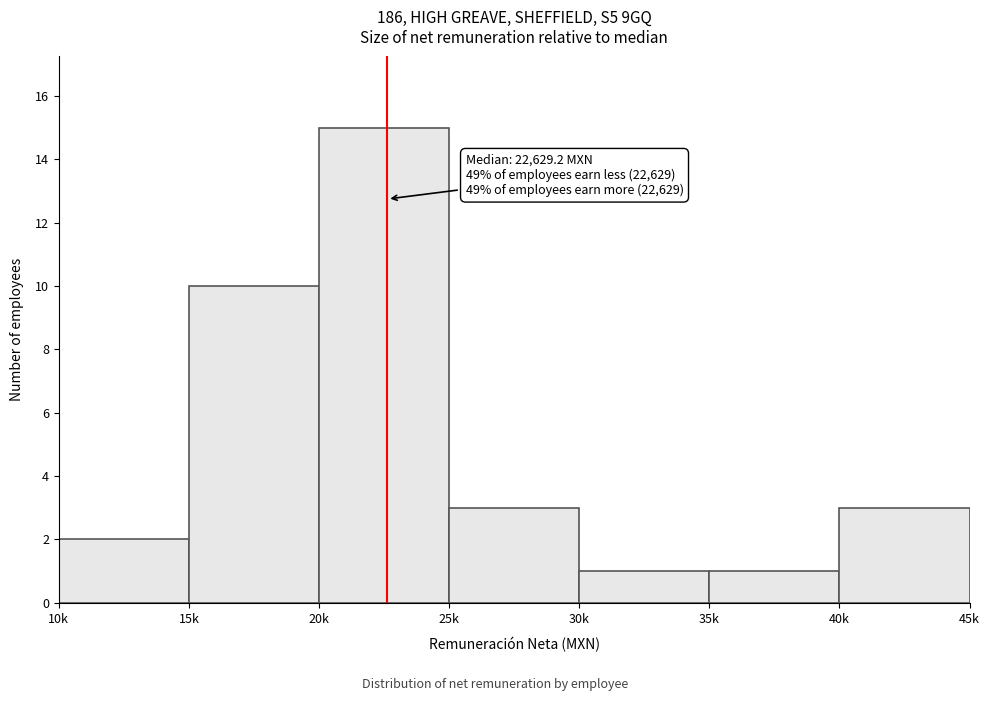

Reading left to right, extract all data points from this chart.

10k=2	15k=10	20k=15	25k=3	30k=1	35k=1	40k=3